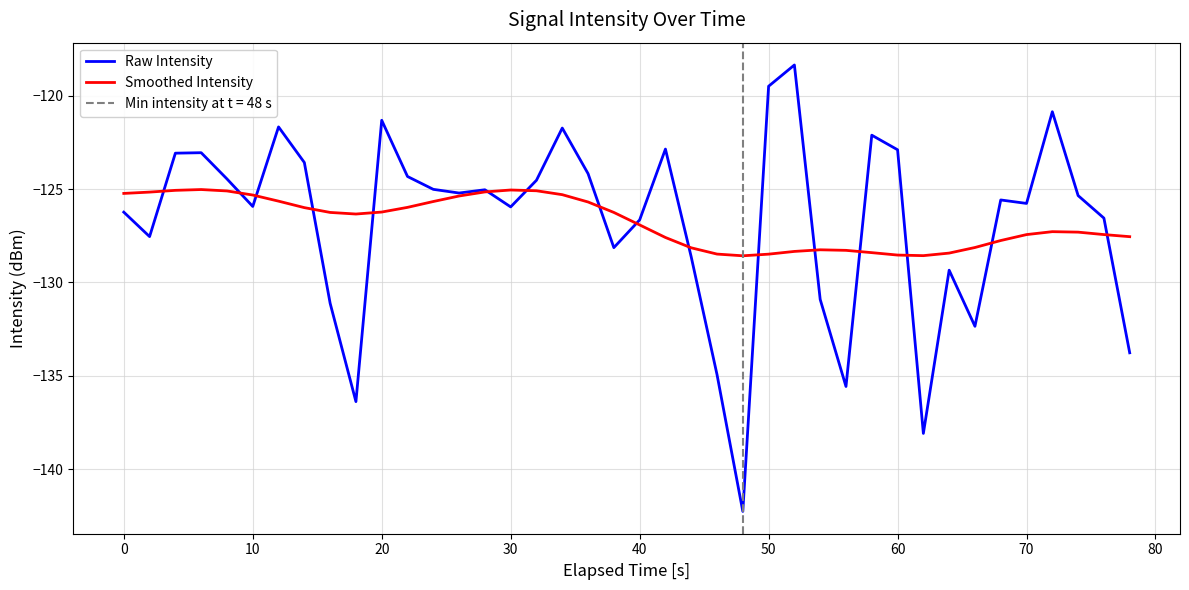

What is the maximum value for Raw Intensity?

-118.3